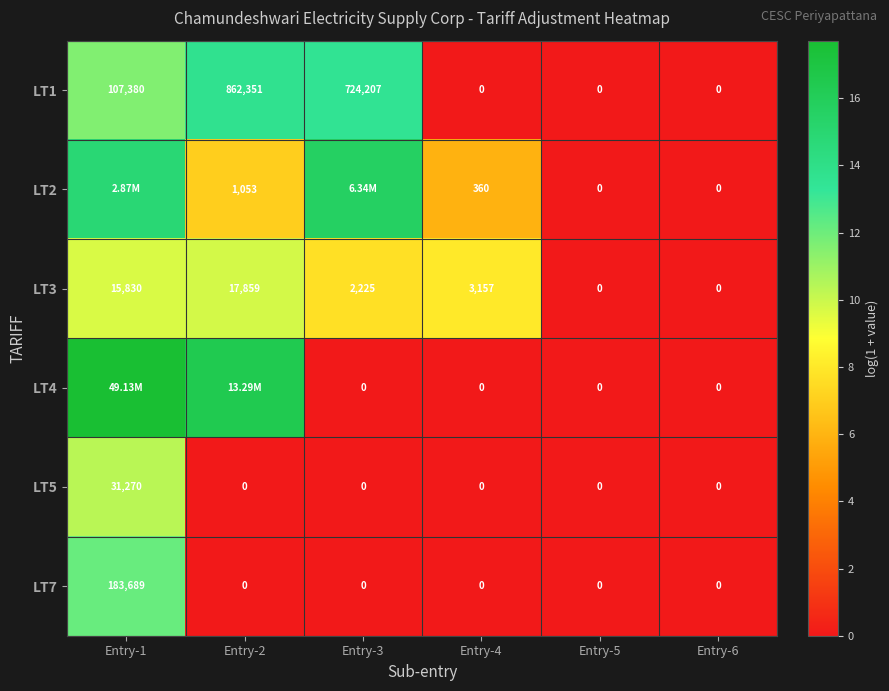

Is the value of LT1 at Entry-1 greater than the value of LT3 at Entry-3?

Yes